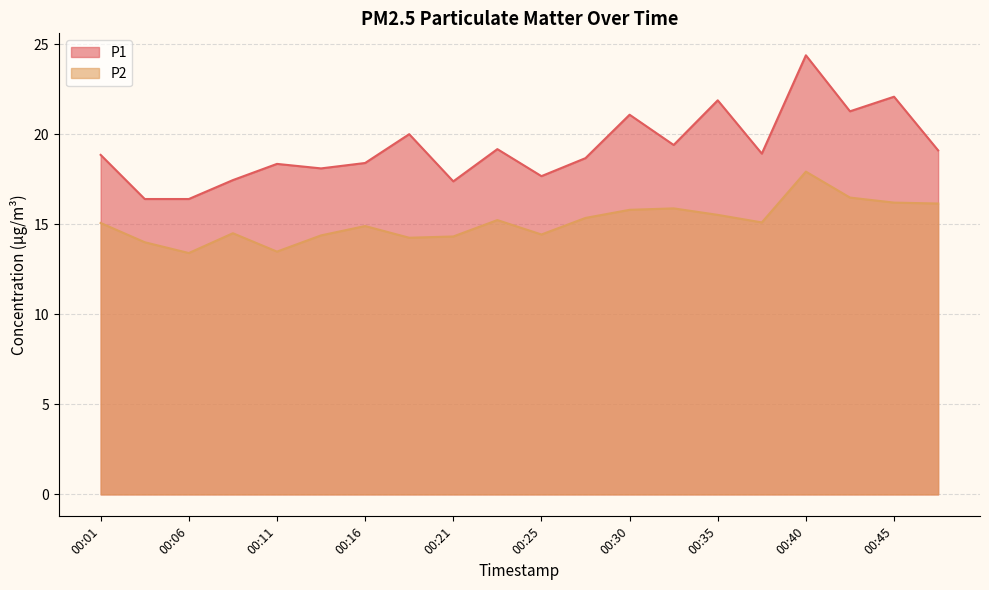

Which has a higher value, 00:30 or 00:42?

00:42